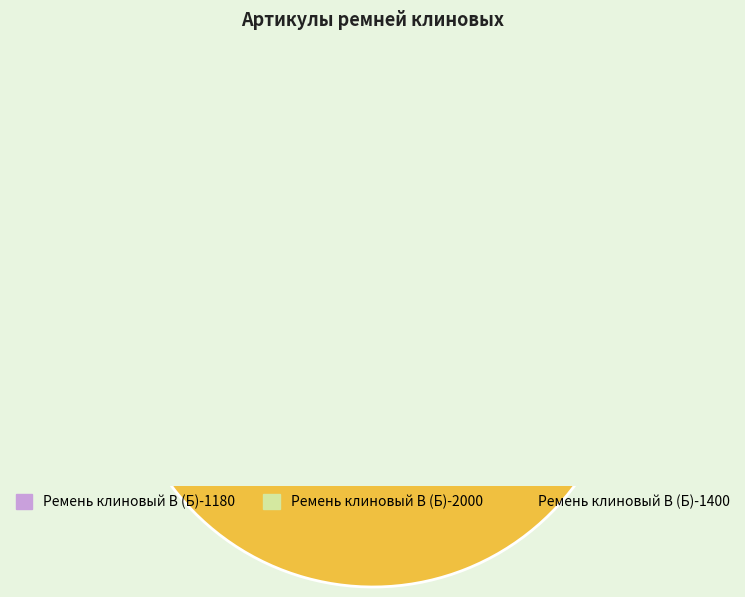

Between Ремень клиновый В (Б)-1400 and Ремень клиновый В (Б)-2000, which is larger?

Ремень клиновый В (Б)-1400